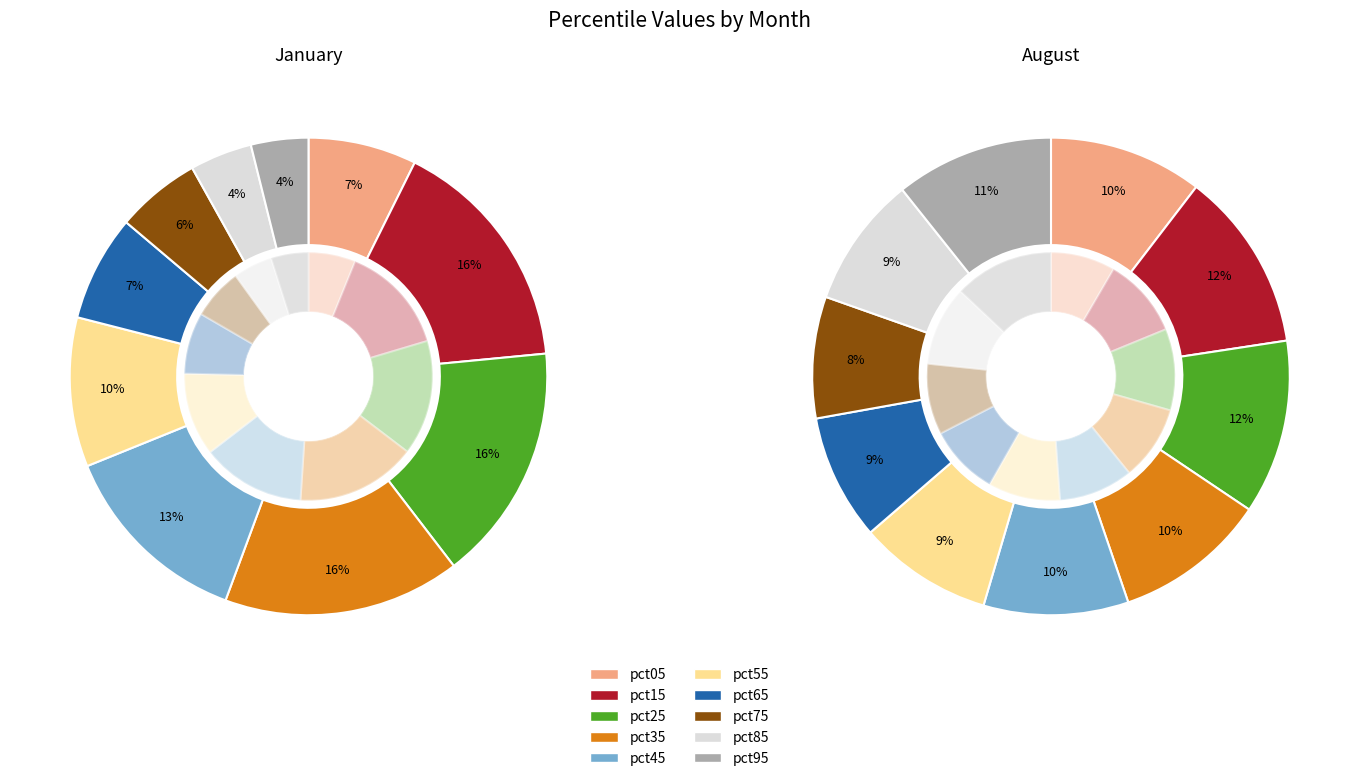

The 4 slice represents 13% of the pie. True or false?

True